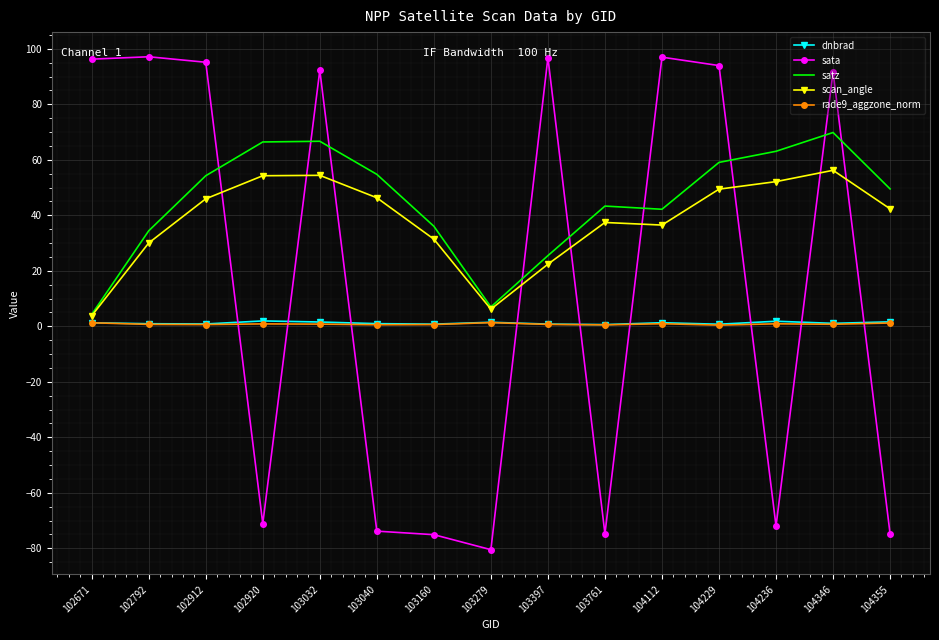

Is the value of scan_angle at 104112 greater than the value of satz at 102912?

No